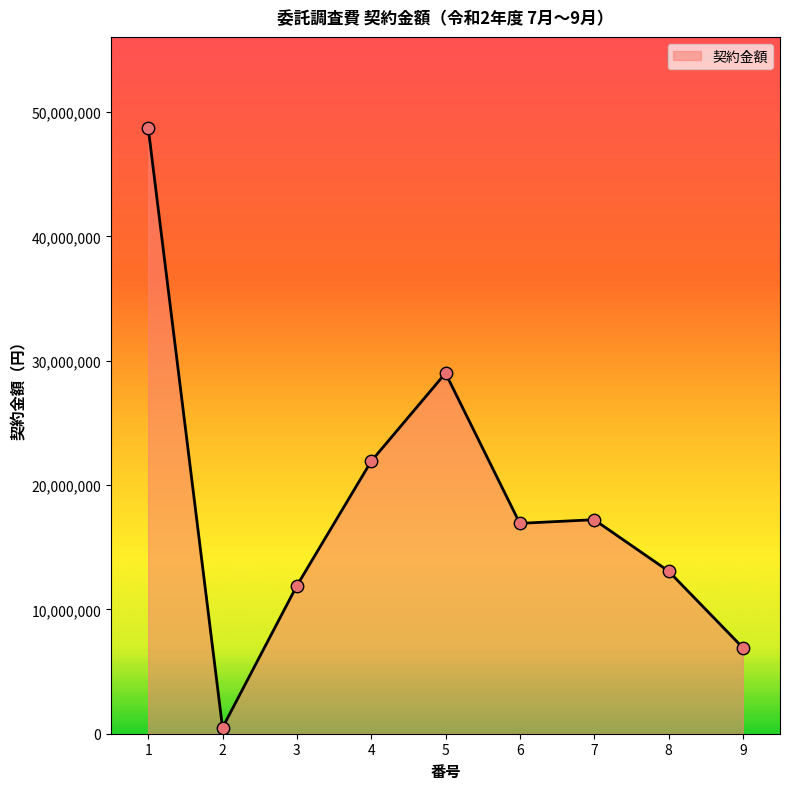

What is the ratio of the value at 1 to the value at 5?

1.7